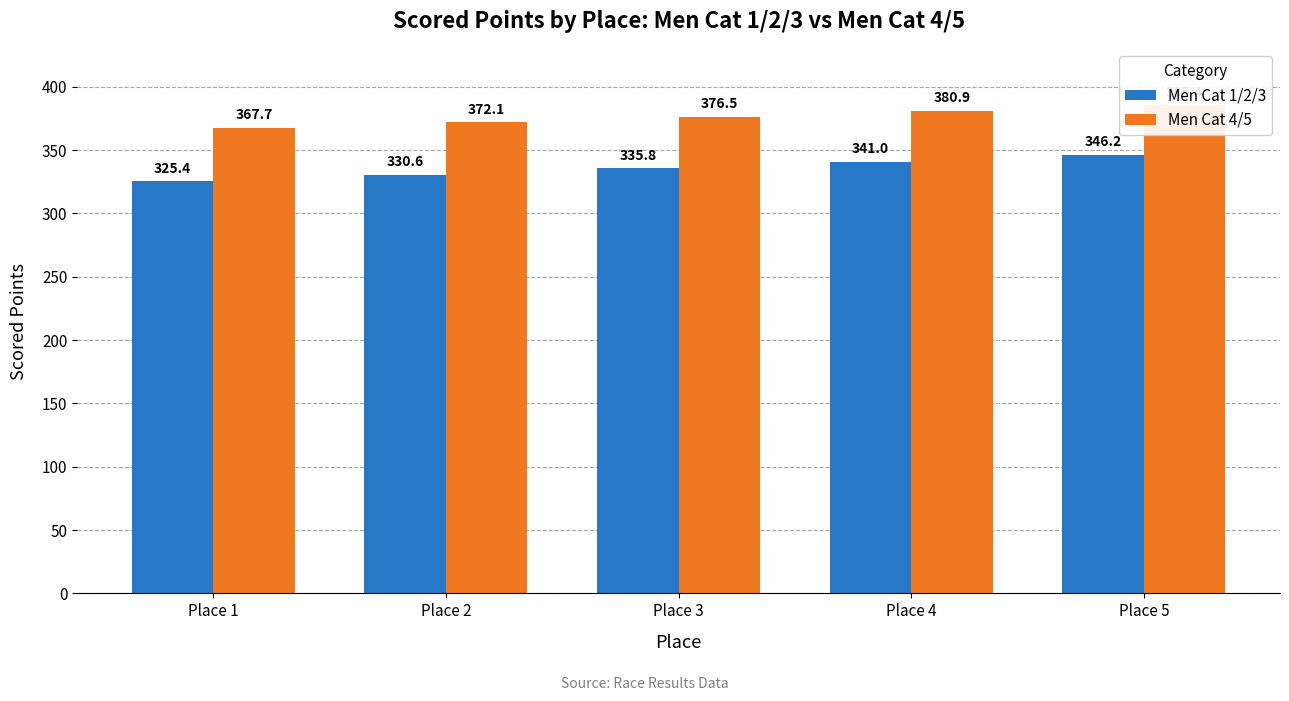

What is the value of the Men Cat 4/5 bar at the 1st from the left?

367.7